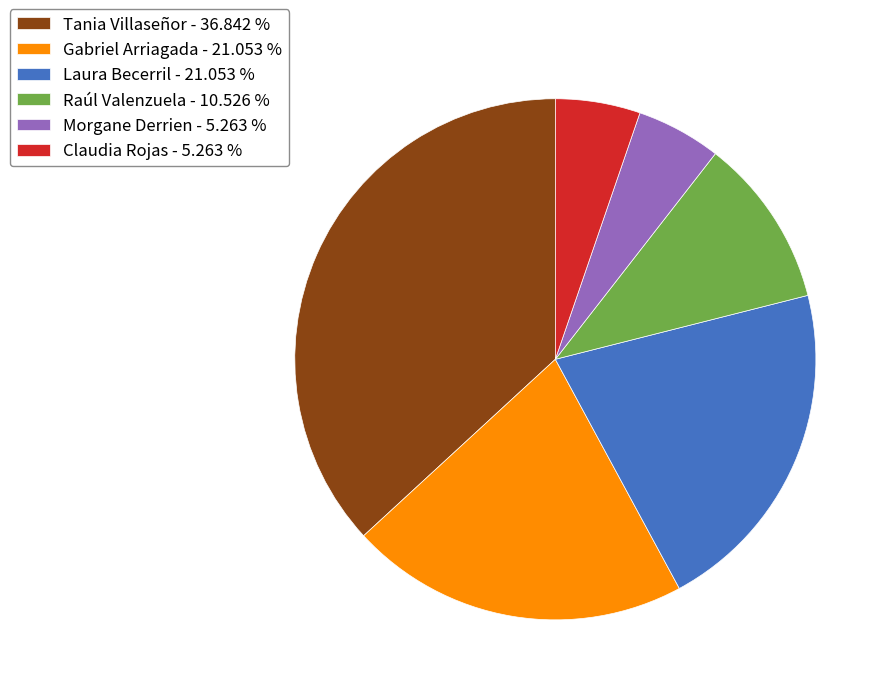

Count the number of slices in the pie.

6